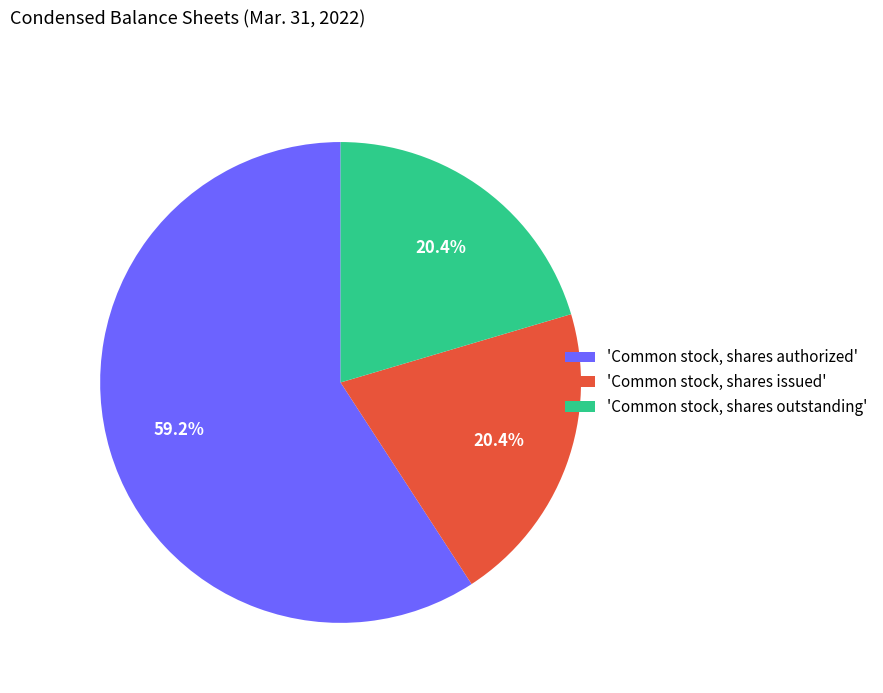

Between 'Common stock, shares authorized' and 'Common stock, shares outstanding', which is larger?

'Common stock, shares authorized'